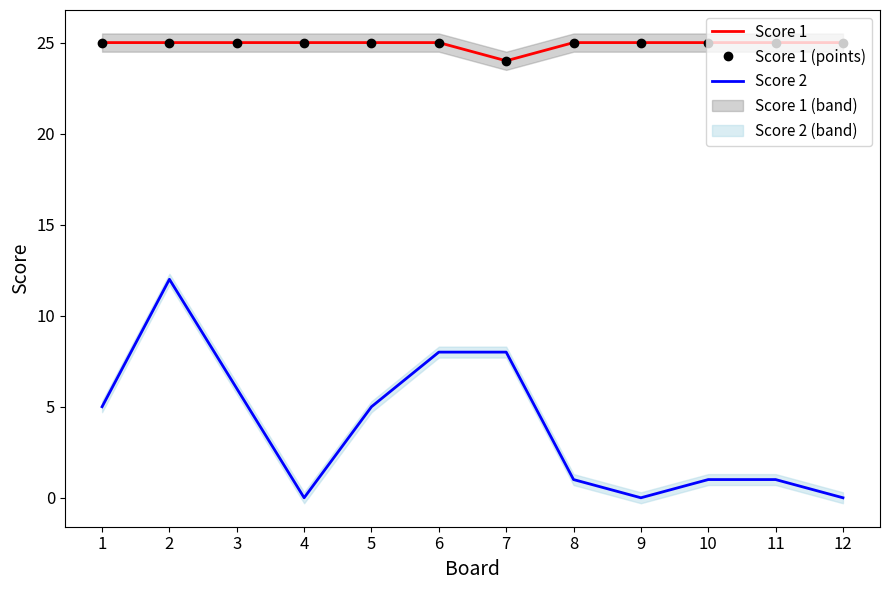

Is it true that Score 1 equals 34 at 10?

False